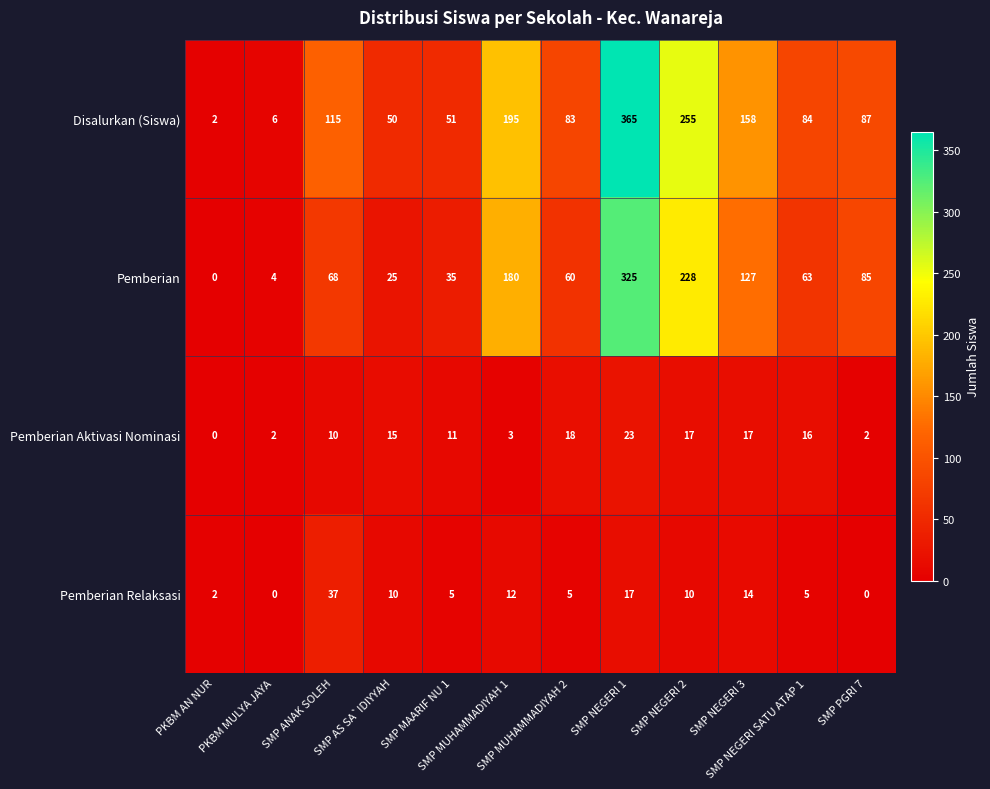

Which series has the largest range (max minus min)?

Disalurkan (Siswa)